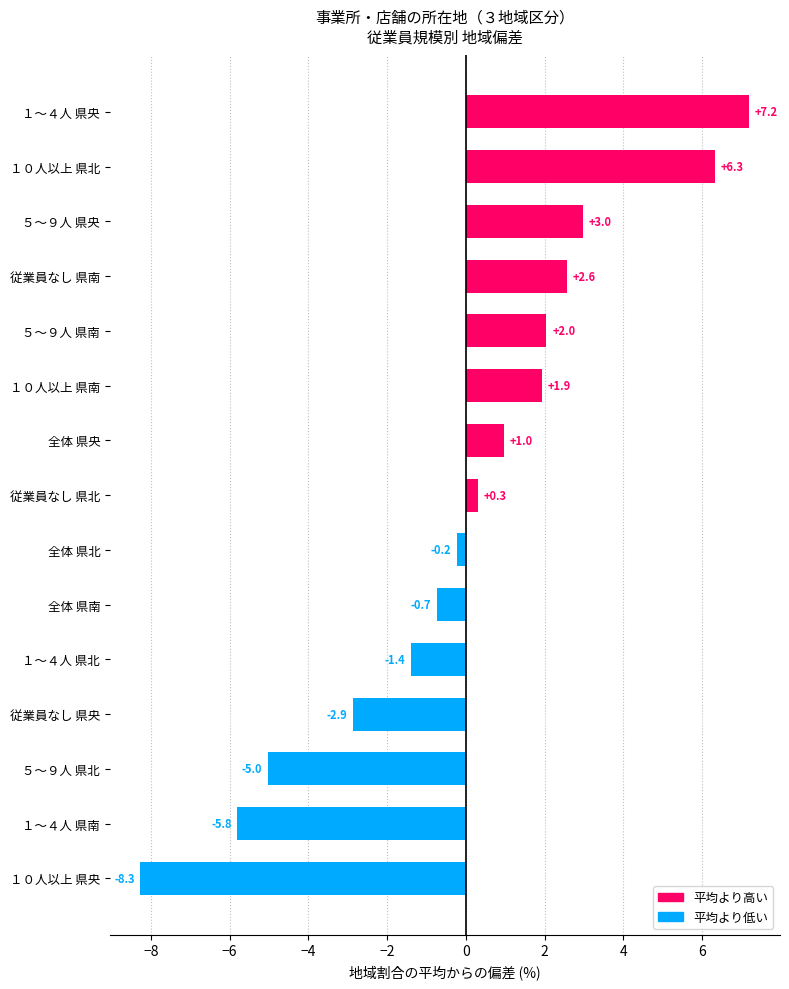

How many values are below 0?

7